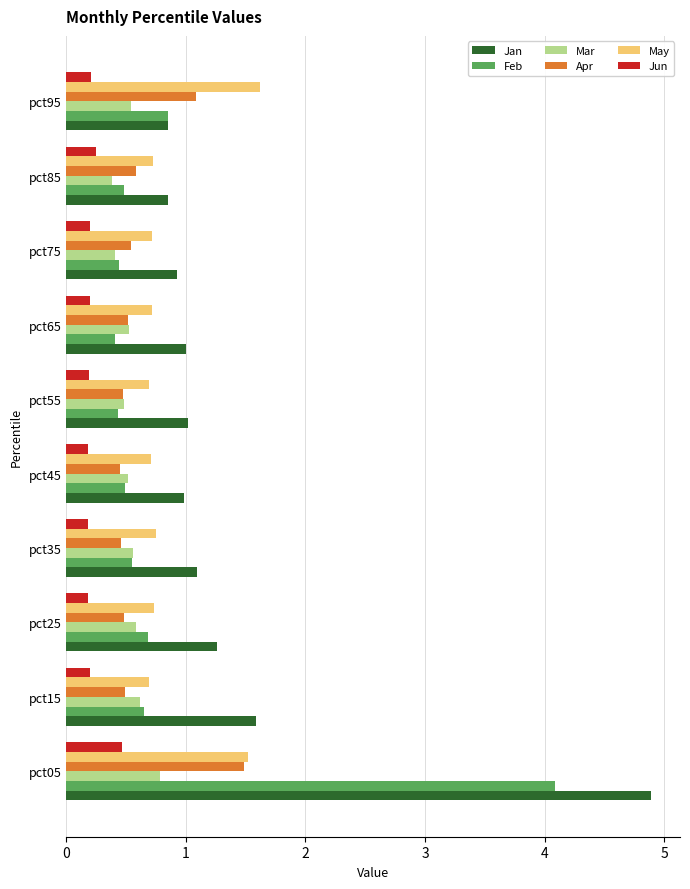

The Jan series shows 1.0 at pct55. True or false?

True